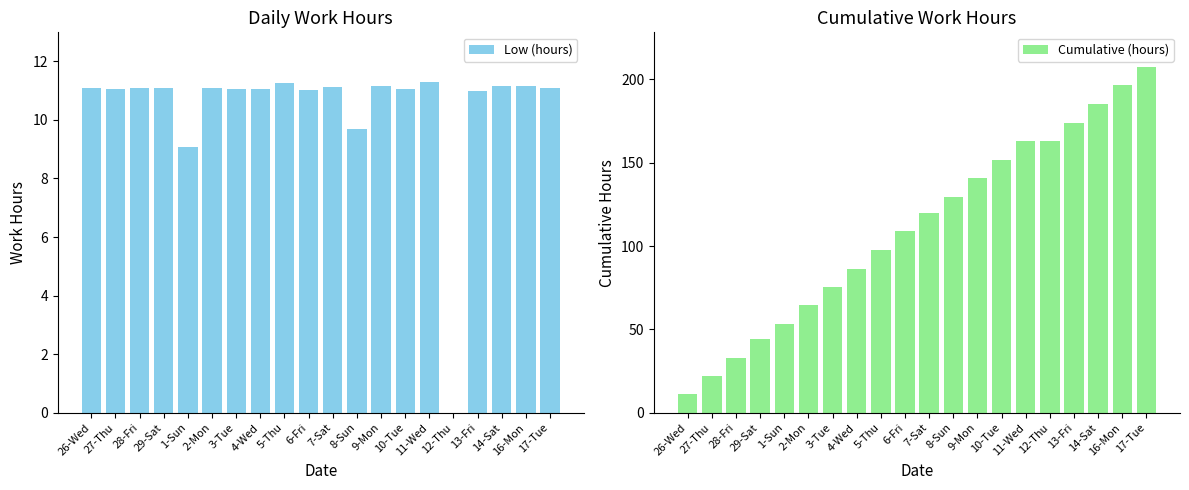

At which category is the sum across all series the highest?

17-Tue